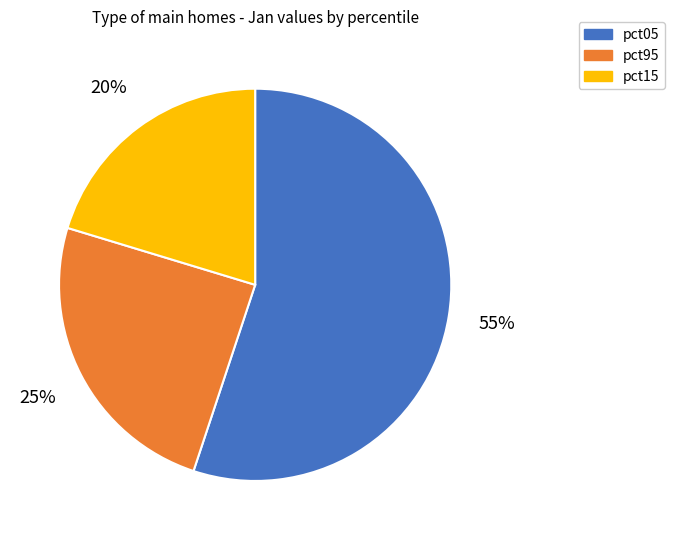

Does any single category account for the majority?

Yes